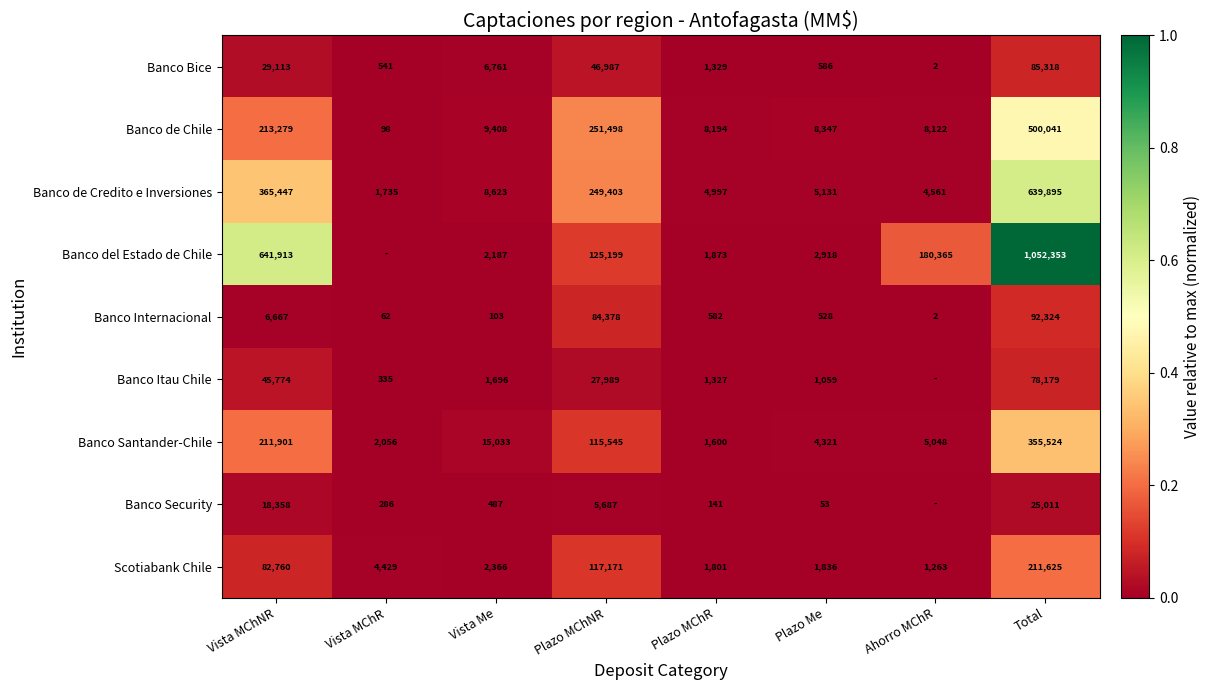

Which series changed the most between Vista Me and Plazo MChNR?

Banco de Chile